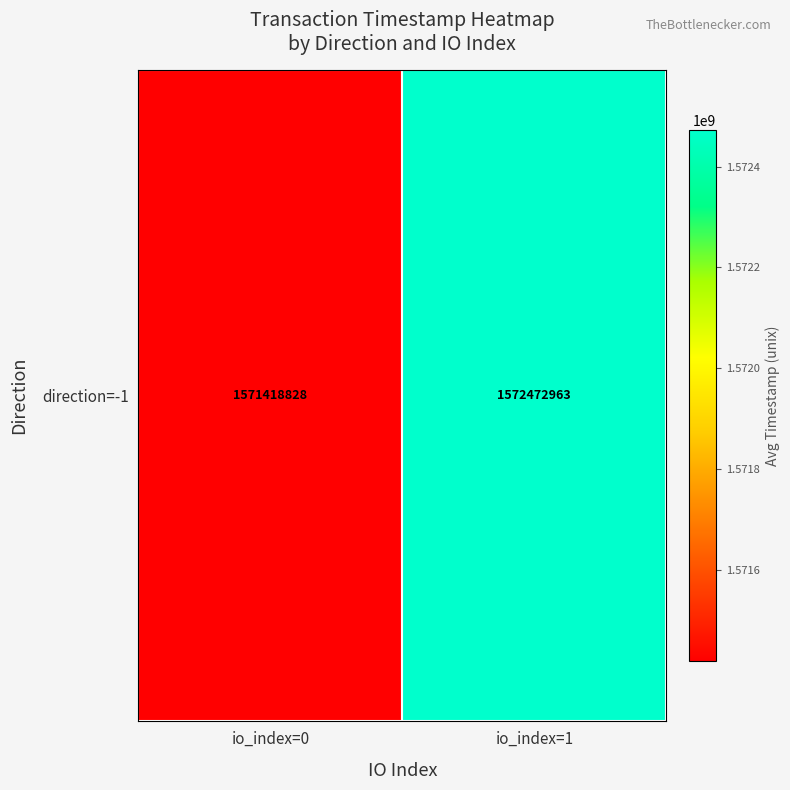

What is the ratio of the value at io_index=1 to the value at io_index=0?

1.0